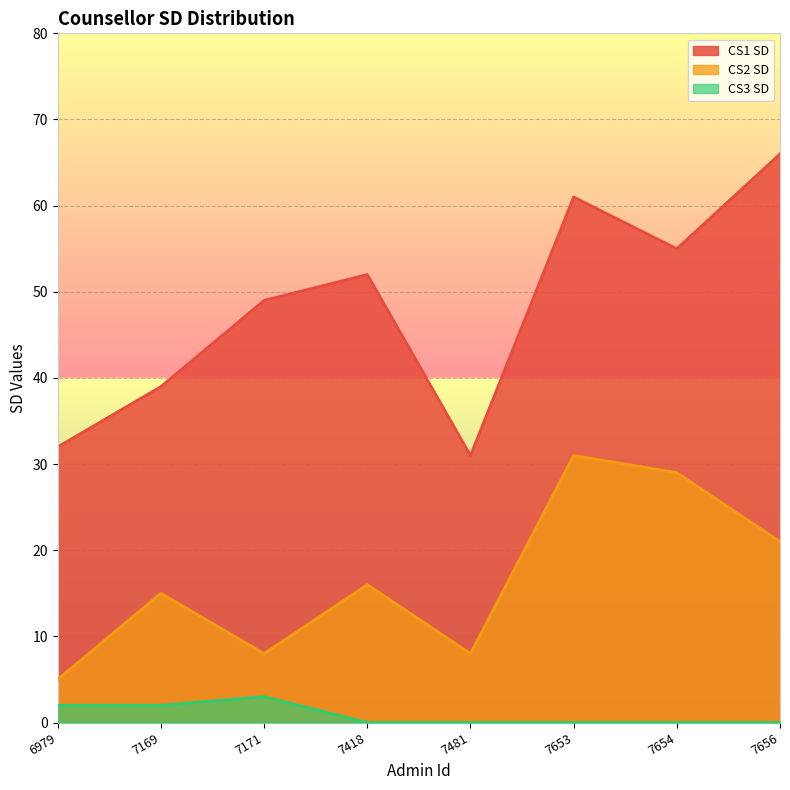

Which series has the largest range (max minus min)?

CS1 SD